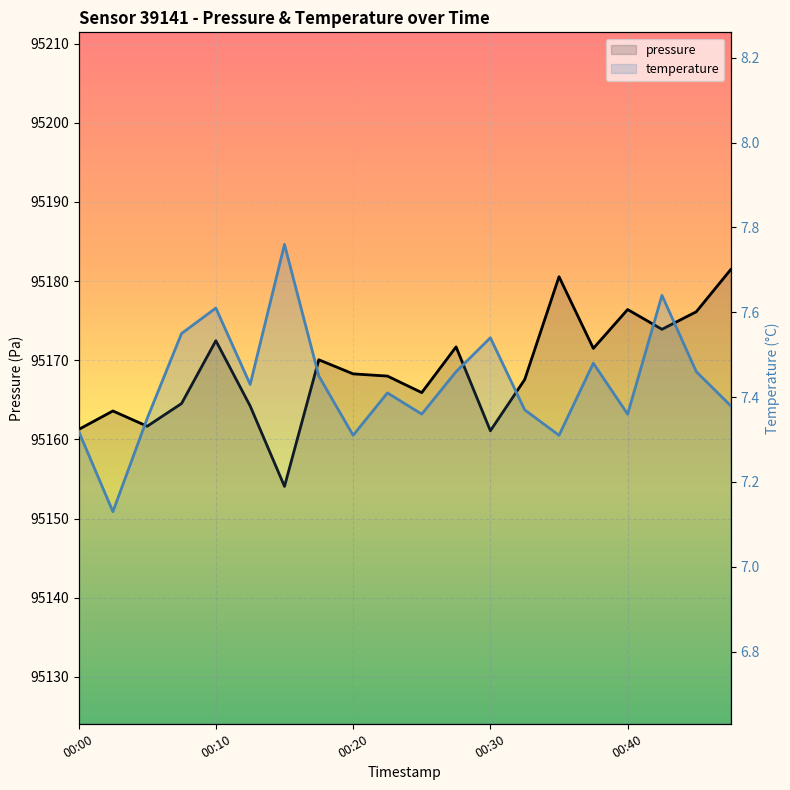

The pressure series shows 52975.4 at 13. True or false?

False